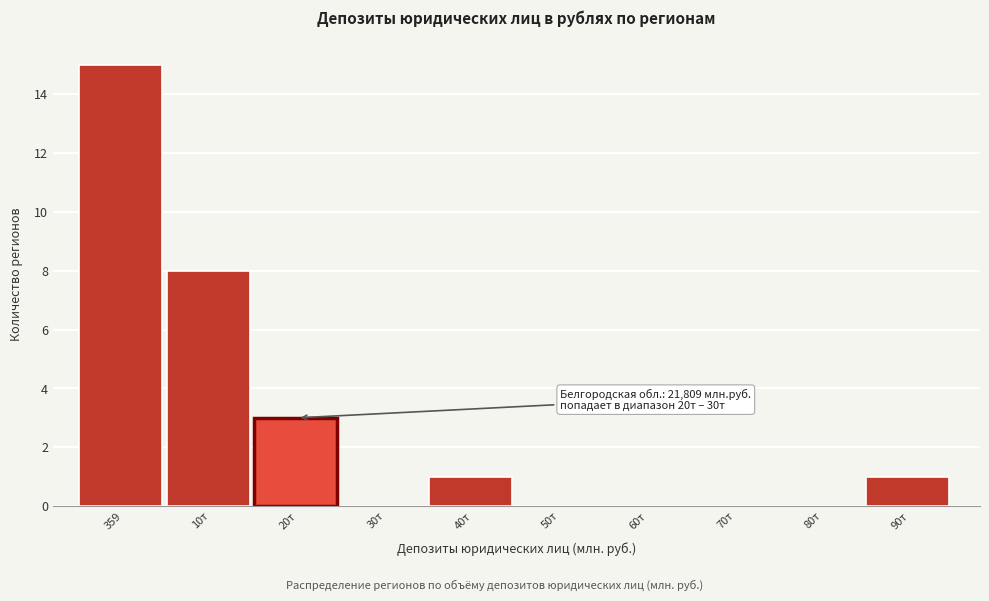

Reading left to right, what are all the values shown in this chart?

359=15	10т=8	20т=3	30т=0	40т=1	50т=0	60т=0	70т=0	80т=0	90т=1